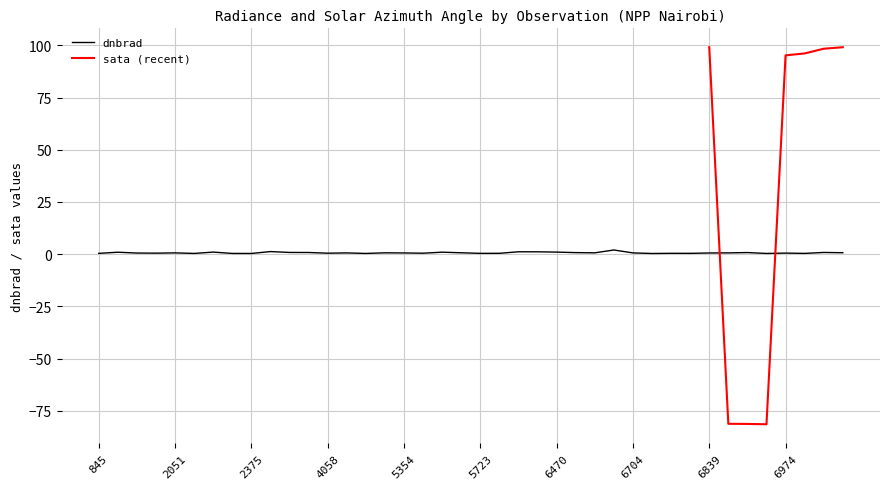

Rank the categories by value from highest to lowest.

6668, 2870, 5777, 6416, 6470, 2249, 5426, 1079, 3212, 7892, 3410, 6902, 6569, 7964, 5444, 4697, 6614, 2051, 6866, 6704, 4157, 5354, 6839, 1115, 6974, 1988, 4058, 5390, 5750, 6776, 6803, 5723, 845, 7649, 2213, 2348, 4373, 6938, 2375, 6749